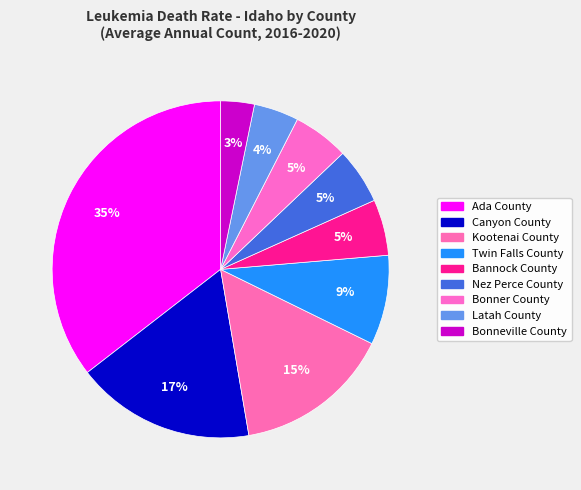

How many slices are in this pie chart?

9